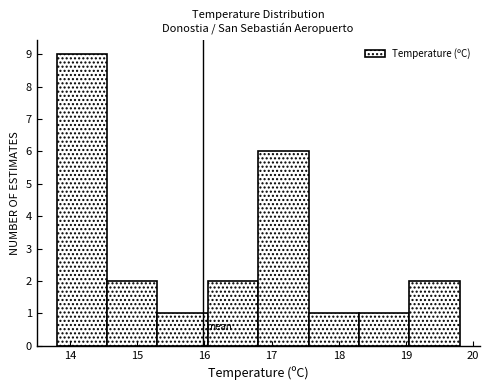

Reading left to right, transcribe this chart: for each bar, give the range it covers on the x-axis and its height. Neither the bar edges nor the heights are printed on the chart, so give them approximately, as read against the axes.

13.80 to 14.55: 9
14.55 to 15.30: 2
15.30 to 16.05: 1
16.05 to 16.80: 2
16.80 to 17.55: 6
17.55 to 18.30: 1
18.30 to 19.05: 1
19.05 to 19.80: 2